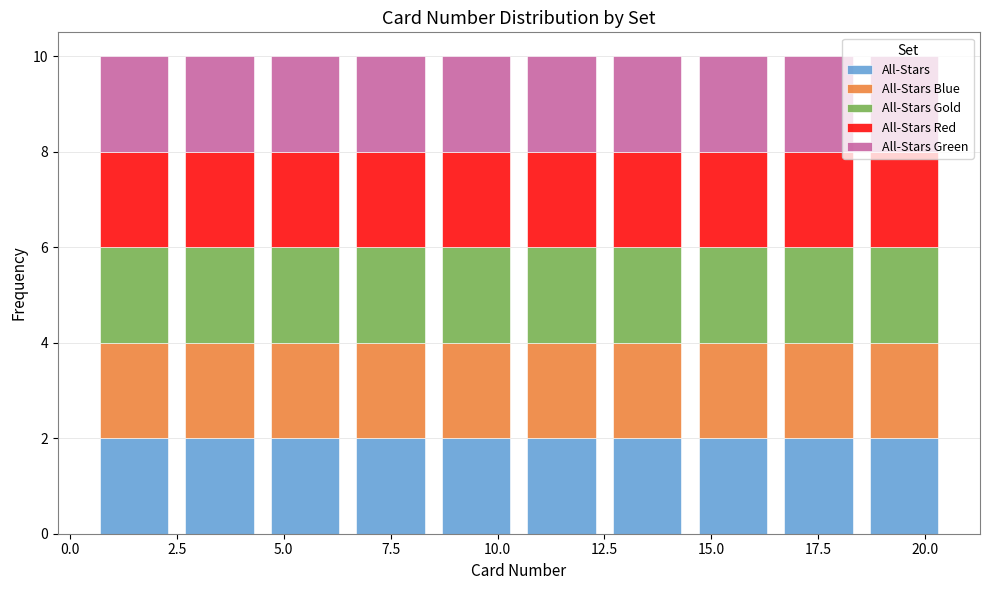

Reading left to right, transcribe this chart: for each stacked bar, give the range it covers on the x-axis and its total height. The values are not printed on the chart, so give them approximately, as read against the axis.

0.5 to 2.5: 10
2.5 to 4.5: 10
4.5 to 6.5: 10
6.5 to 8.5: 10
8.5 to 10.5: 10
10.5 to 12.5: 10
12.5 to 14.5: 10
14.5 to 16.5: 10
16.5 to 18.5: 10
18.5 to 20.5: 10